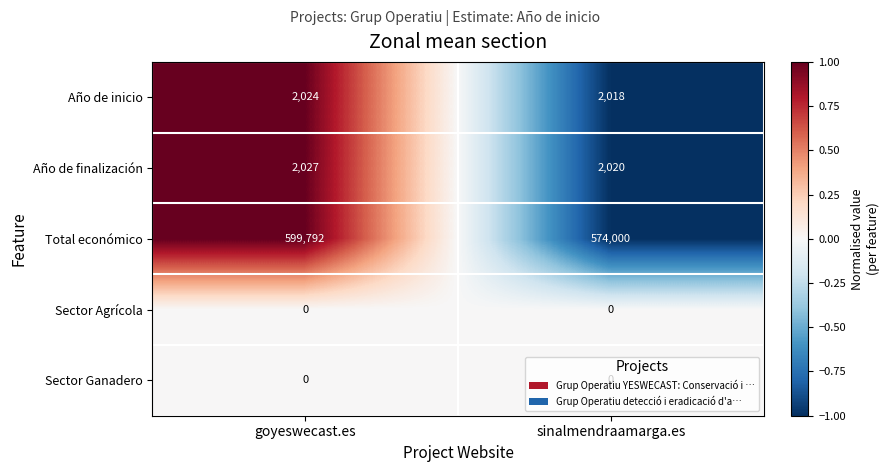

At which category is the sum across all series the highest?

goyeswecast.es